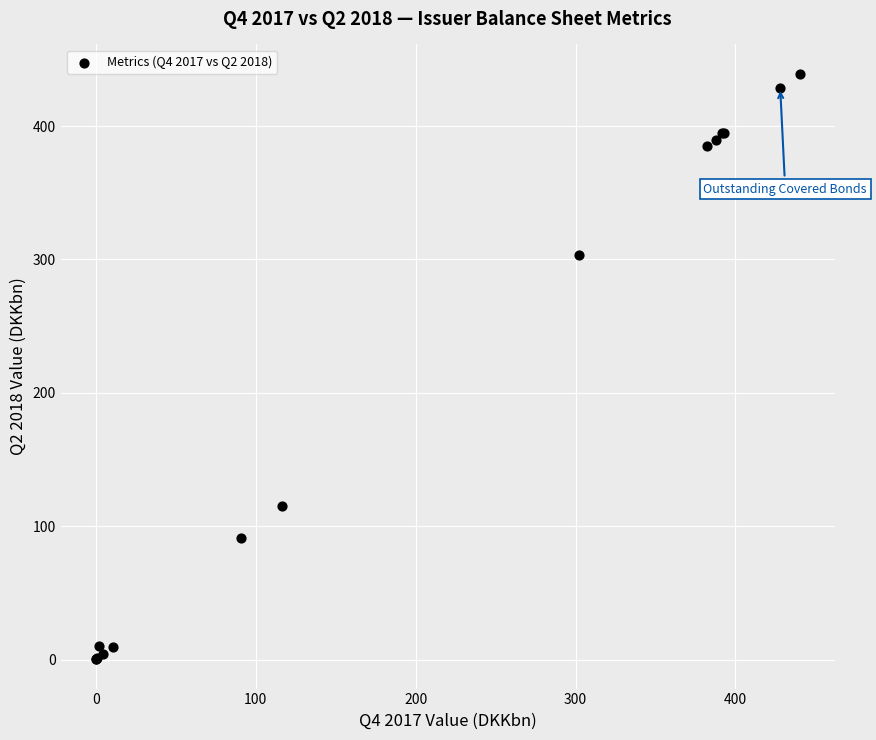

What Y value in the scatter plot is closest to 219?

303.6